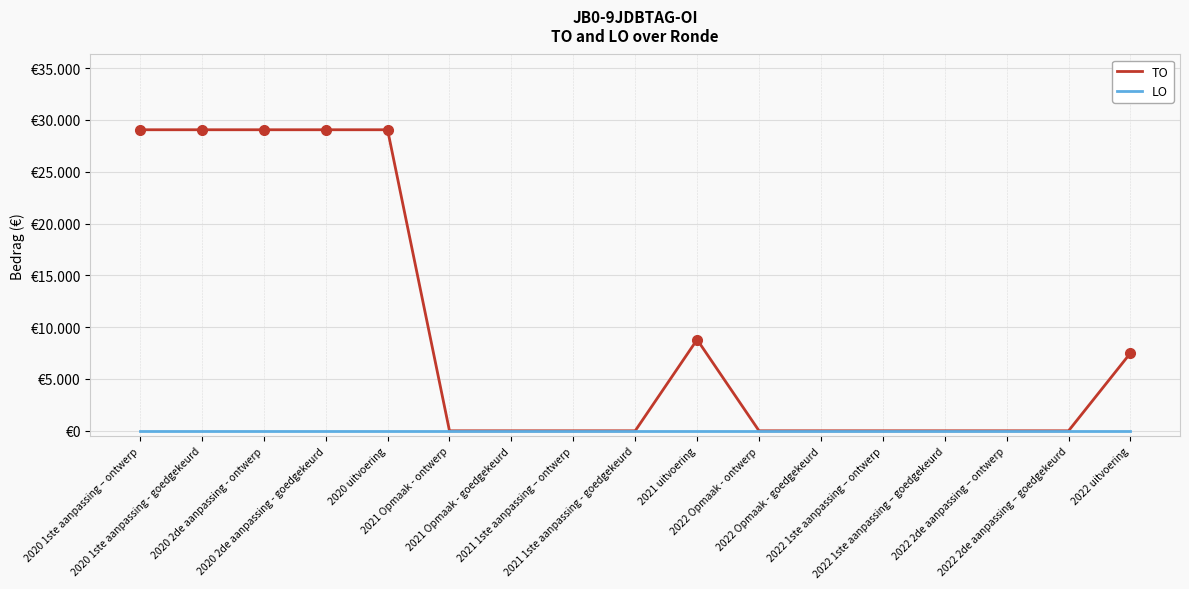

The value of TO at 2022 uitvoering is 7502. True or false?

True